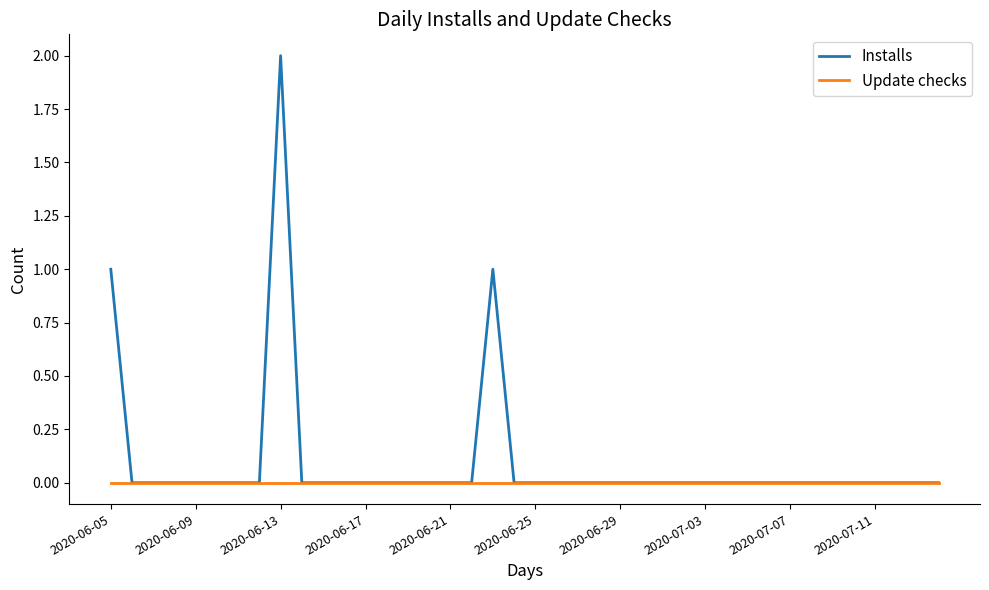

Which series has the largest range (max minus min)?

Installs